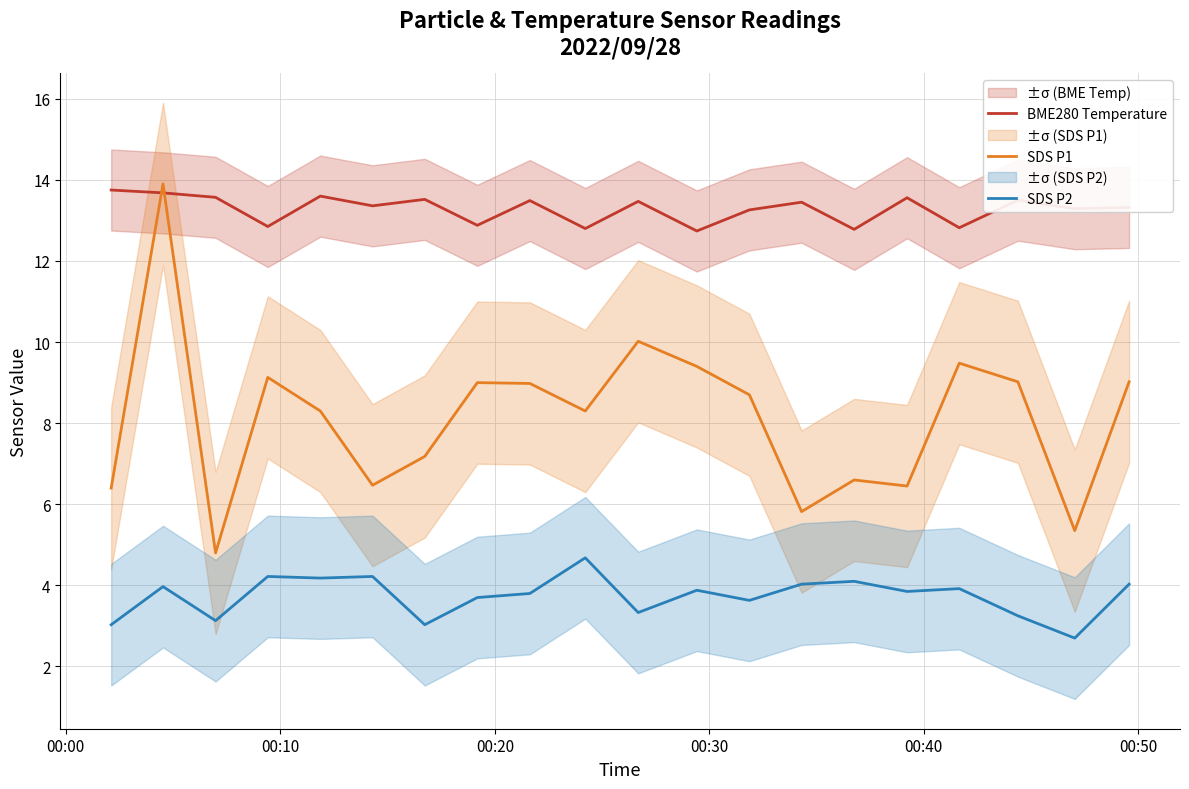

True or false: SDS P1 and SDS P2 intersect in this chart.

False